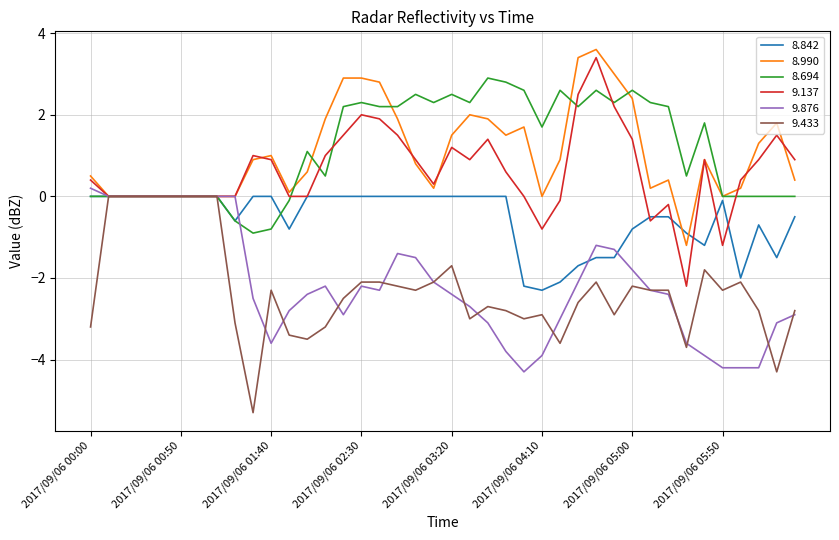

What is the highest value of the 8.694 series?

2.9